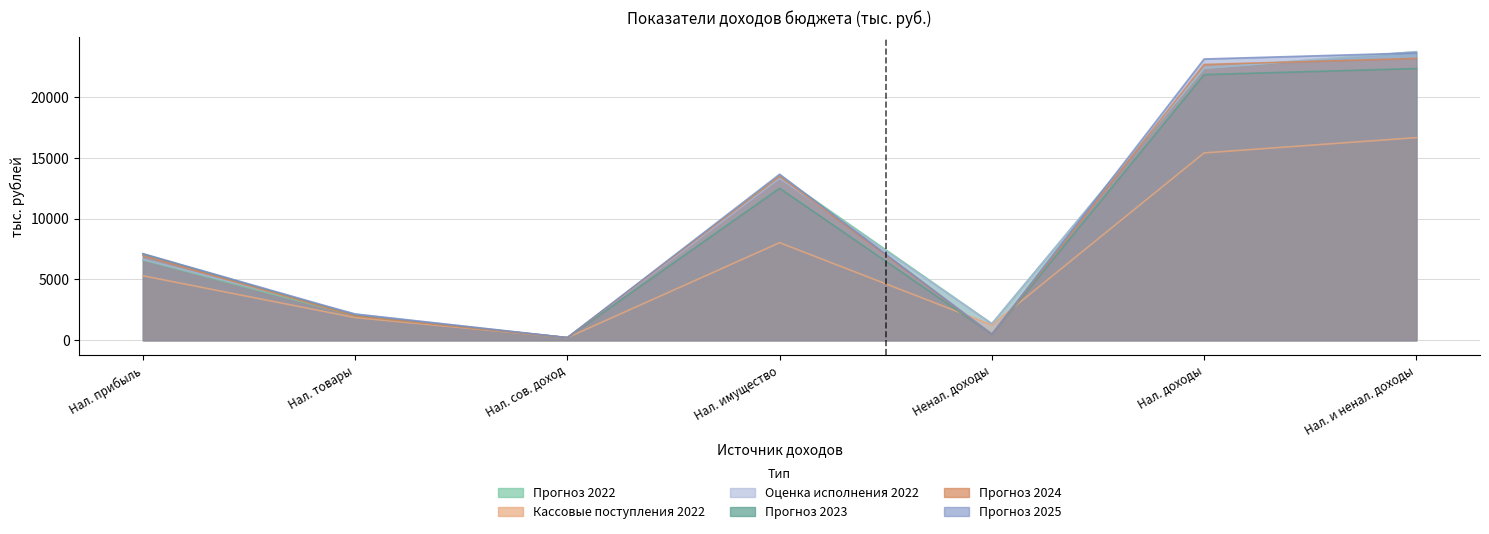

How many data points in Прогноз 2024 are less than 6970?

3